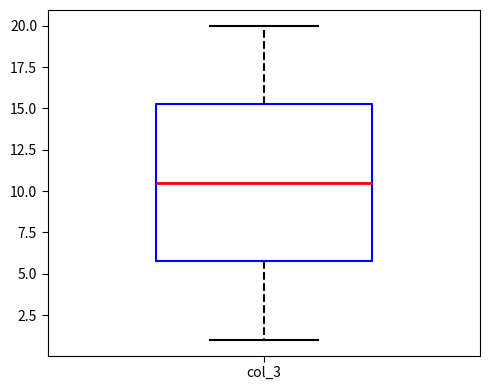

Read this box plot against the y-axis: the position of the median line, the range covered by the box, and the ends of both whiskers. The values are not printed on the chart, so give them approximately, as read against the axis.

median 10.5, box 6.0 to 15.5, whiskers 1.0 to 20.0